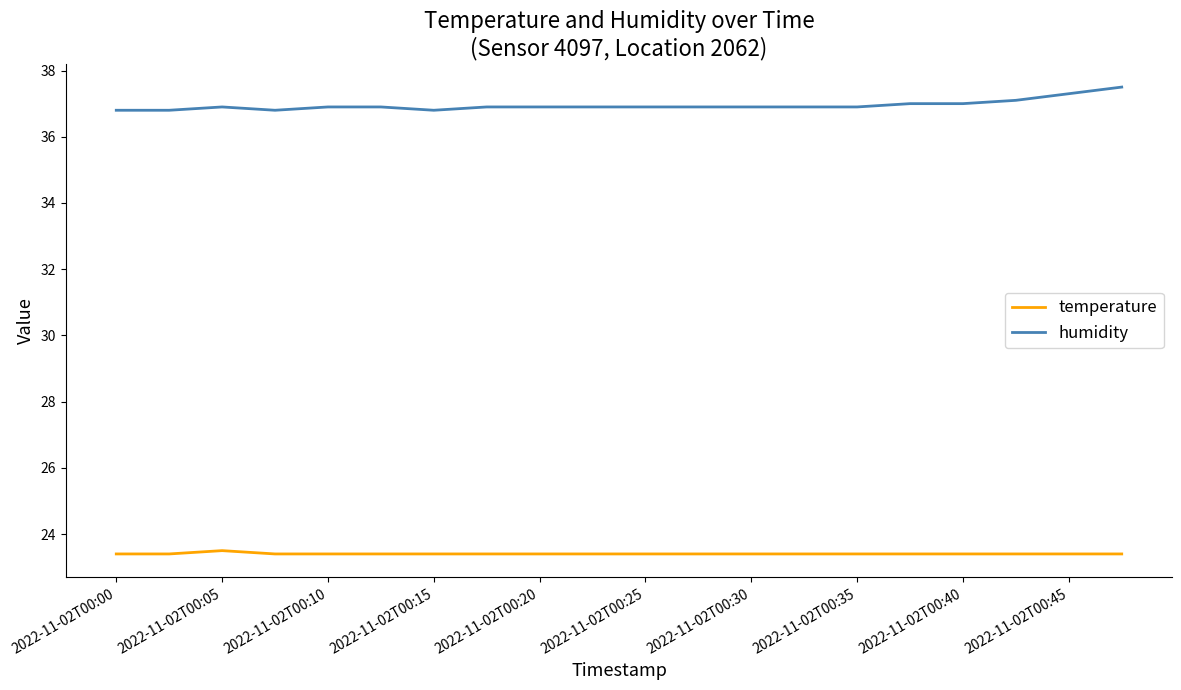

Rank the series by their average value, from highest to lowest.

humidity, temperature